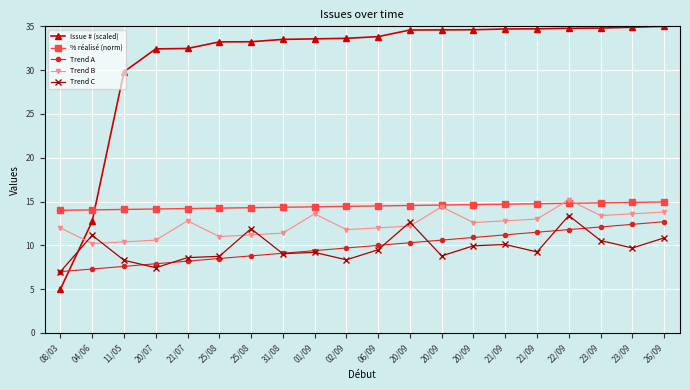

At which category is the sum across all series the highest?

22/09